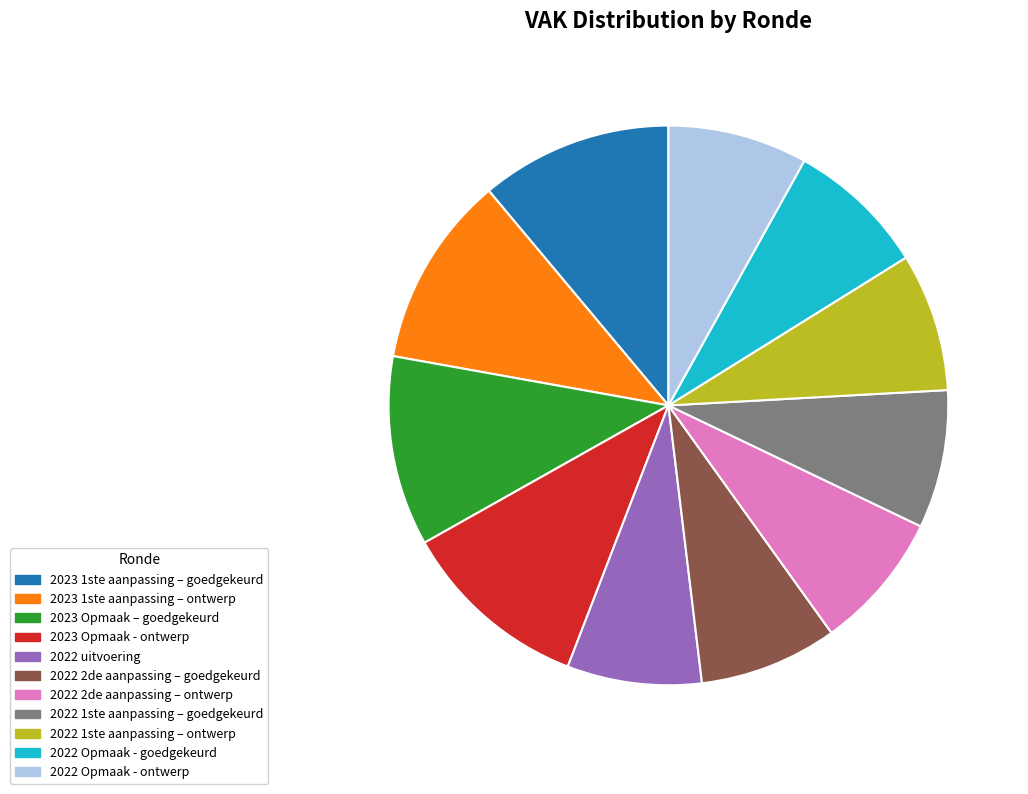

Does any single category account for the majority?

No